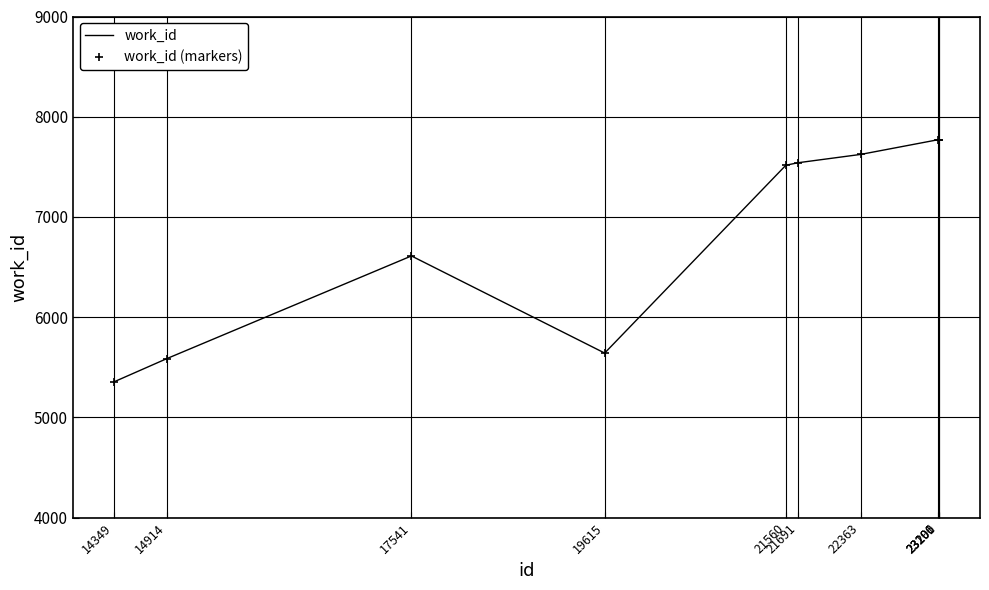

Which series changed the most between 19615 and 22363?

work_id